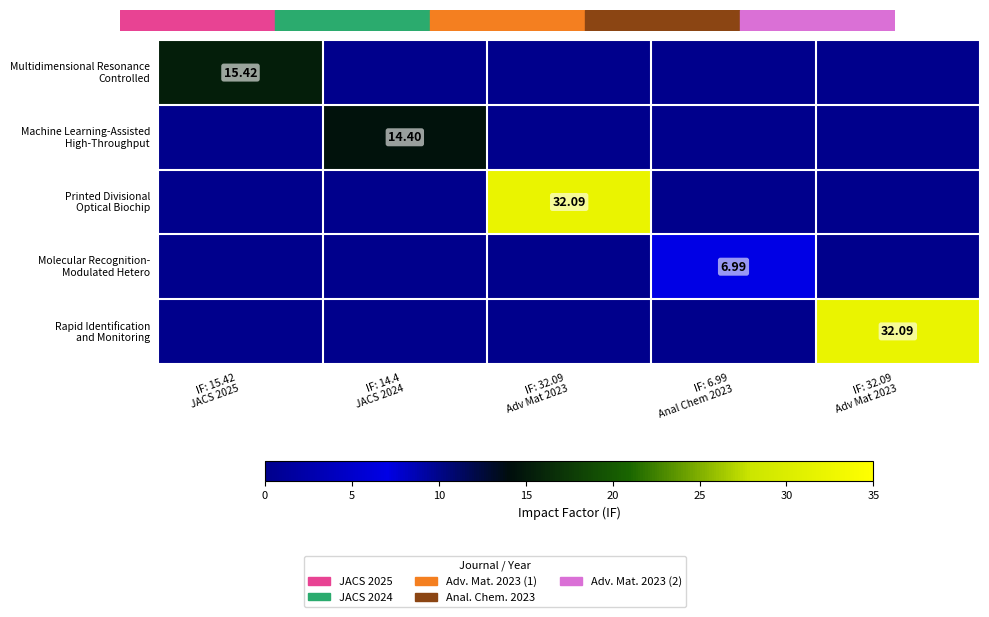

How many values in the Printed Divisional Optical Biochip series exceed 0?

1